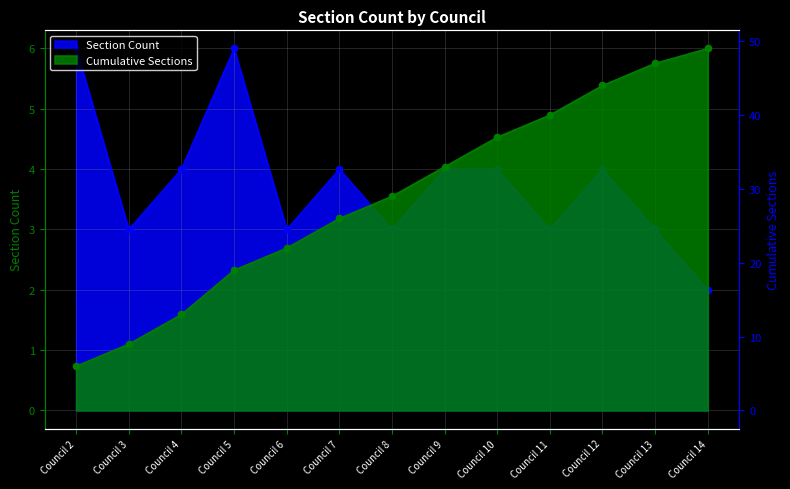

Between Council 11 and Council 9, which is larger?

Council 9